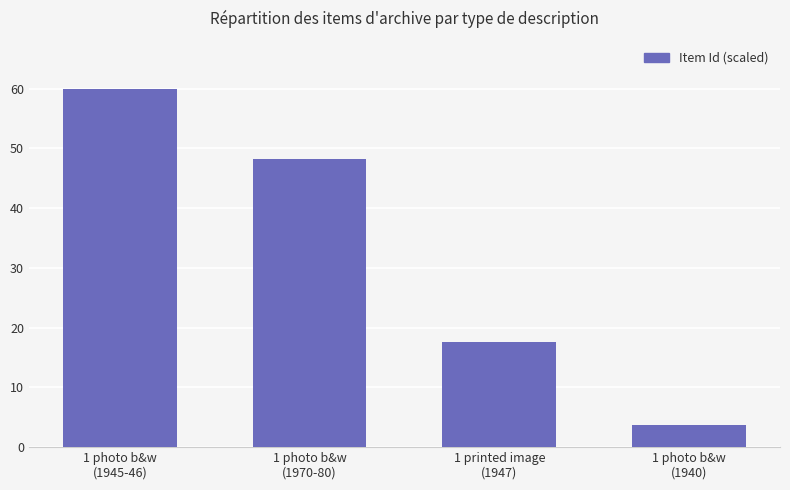

The value at 1 photo b&w
(1945-46) is 60.0. True or false?

True